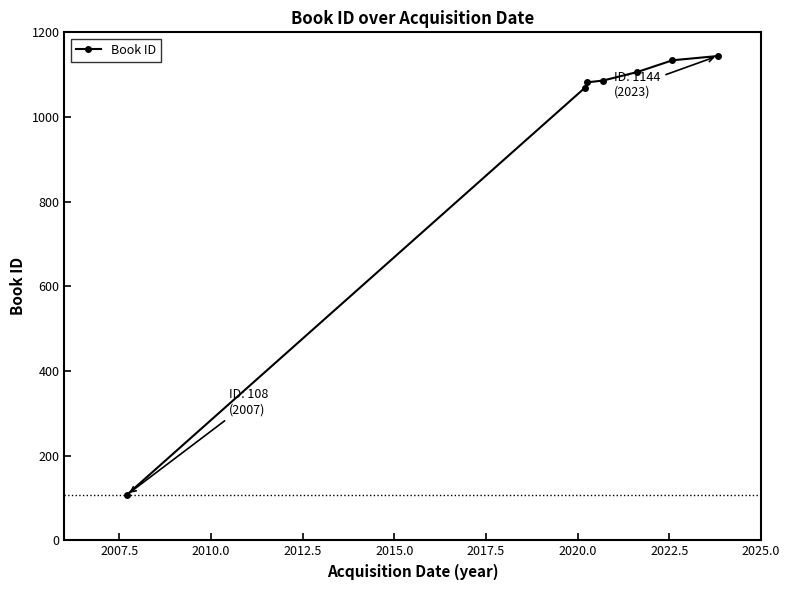

What is the smallest value displayed?

108